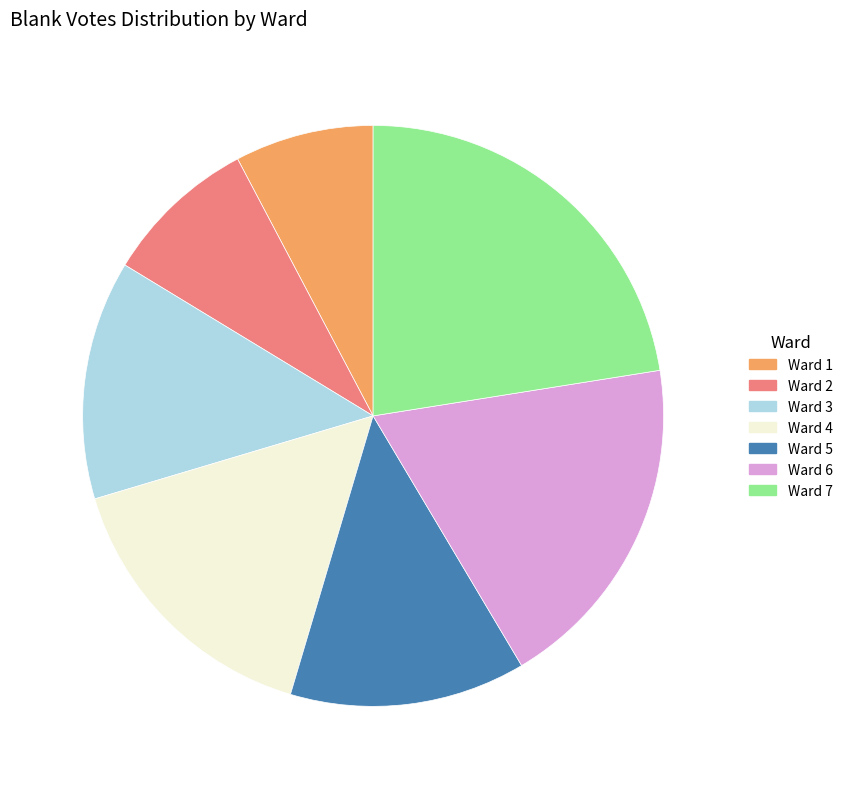

Does Ward 2 account for over 50% of the chart?

No